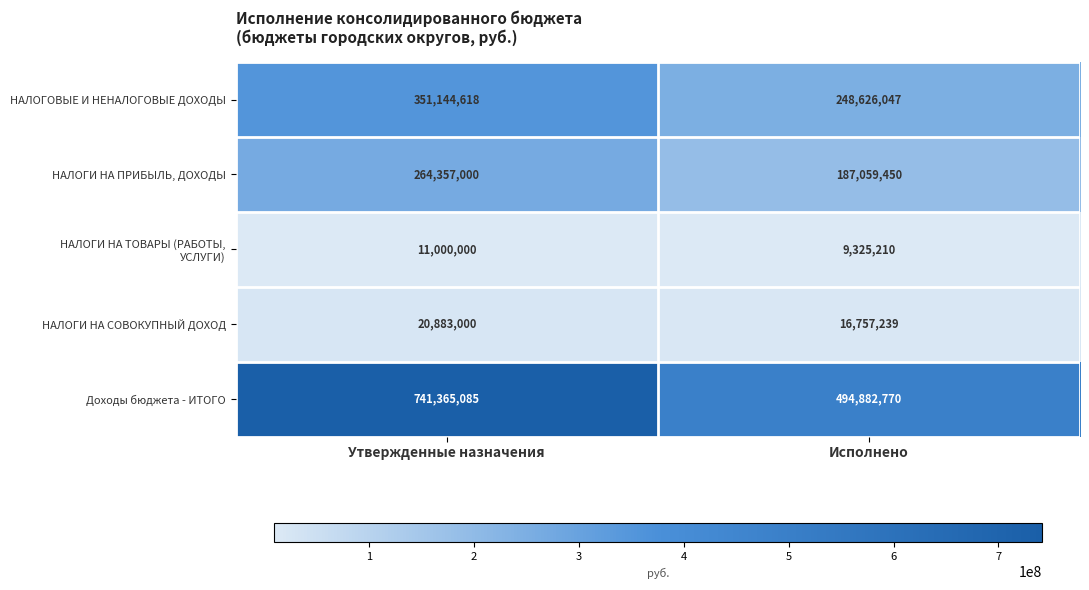

How many categories are shown in the chart?

2